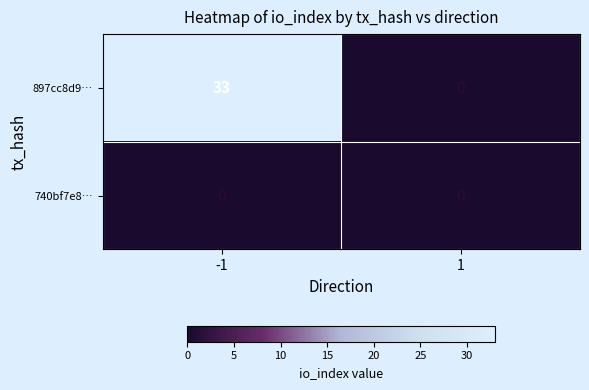

At which category is the sum across all series the highest?

-1